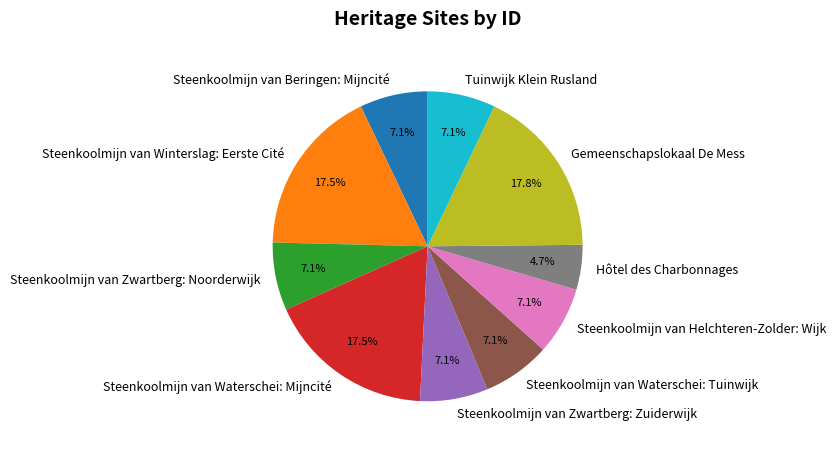

What is the ratio of the value at Hôtel des Charbonnages to the value at Steenkoolmijn van Beringen: Mijncité?

0.7